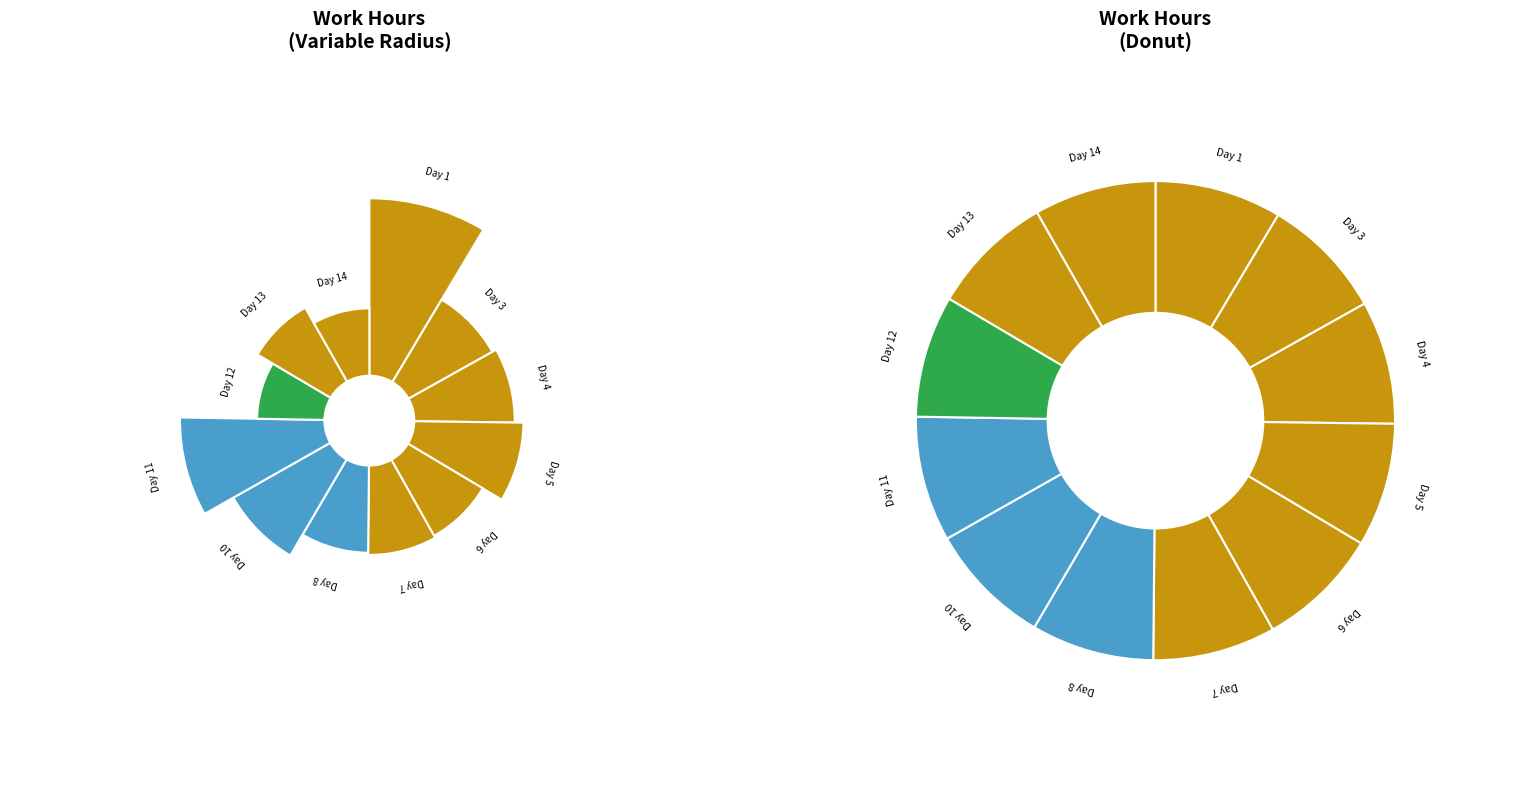

What is the largest slice in the pie chart?

18